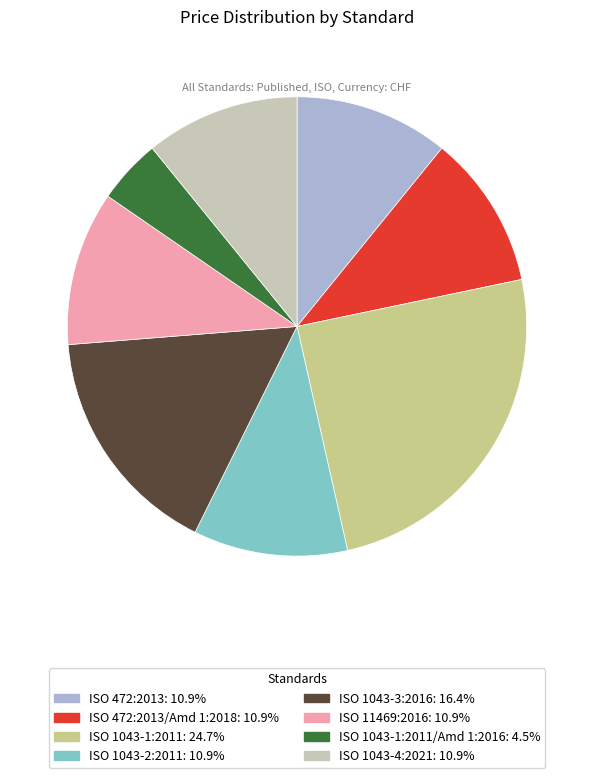

Is there a majority slice in this chart?

No